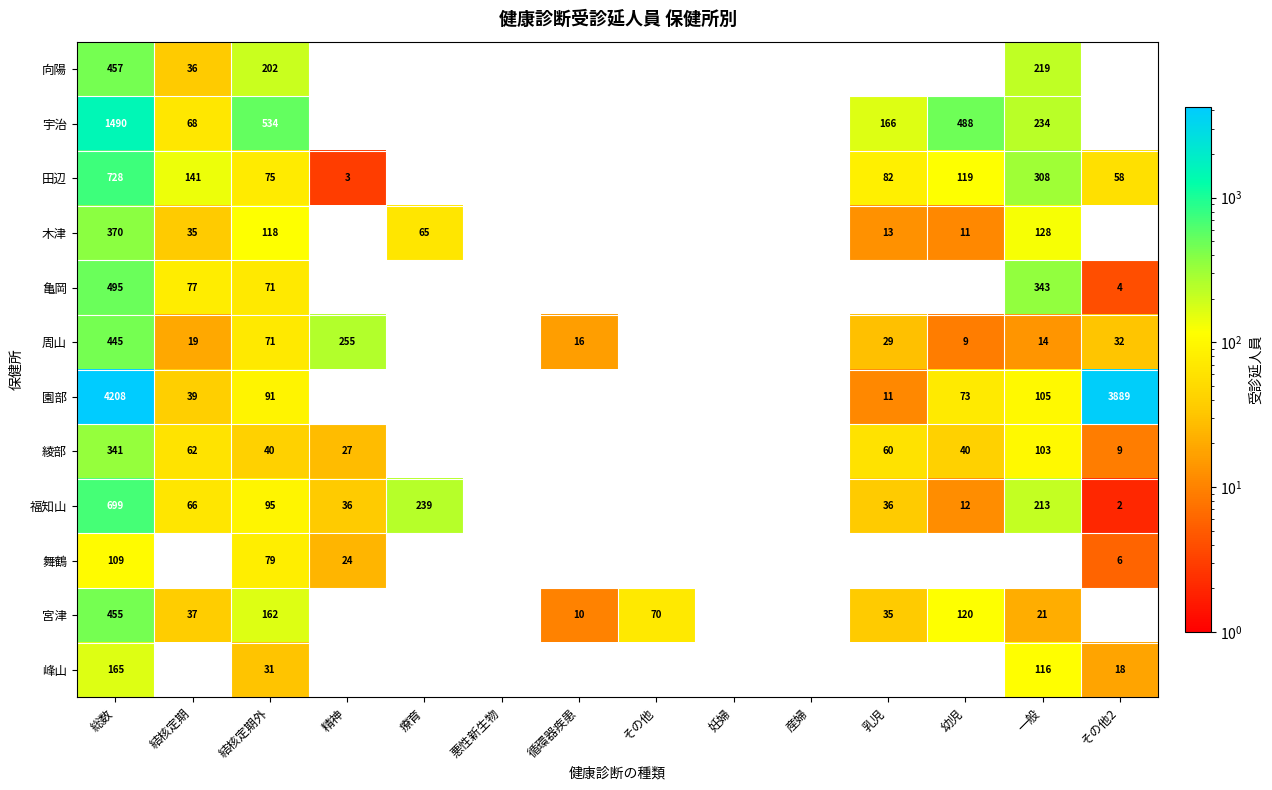

What is the total value across all series at 総数?

9962